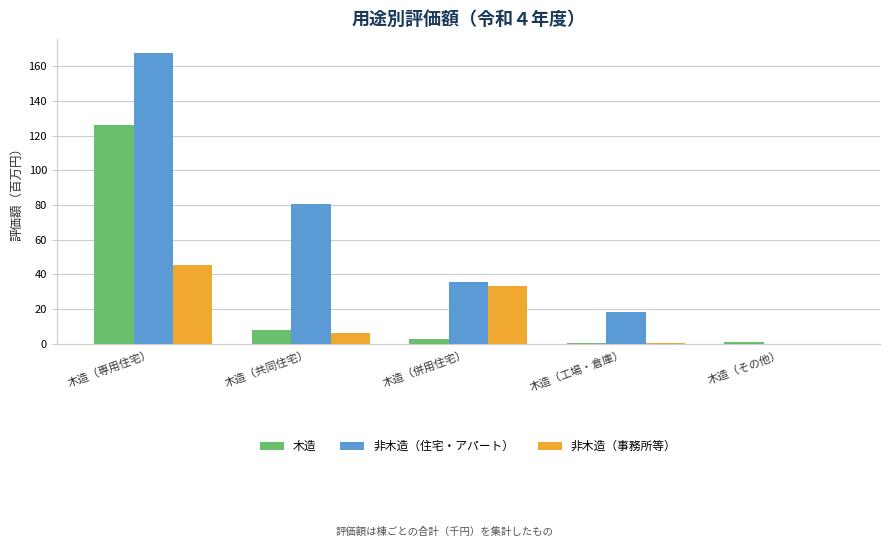

Which series has the largest range (max minus min)?

非木造（住宅・アパート）